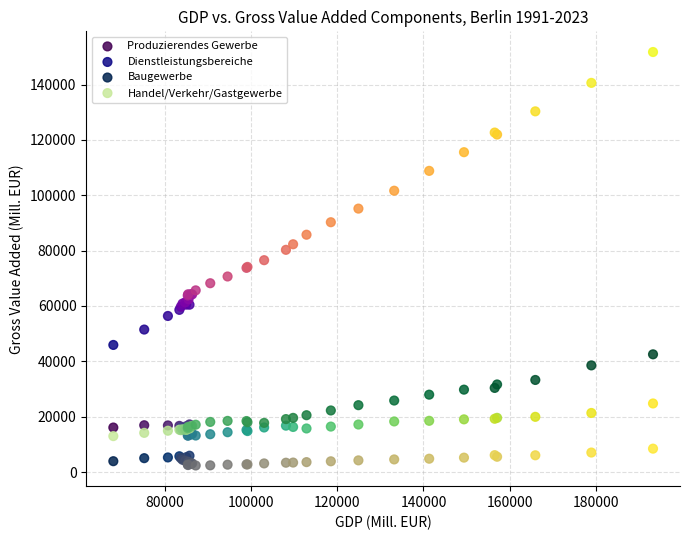

Which series contains the lowest Y value?

Baugewerbe